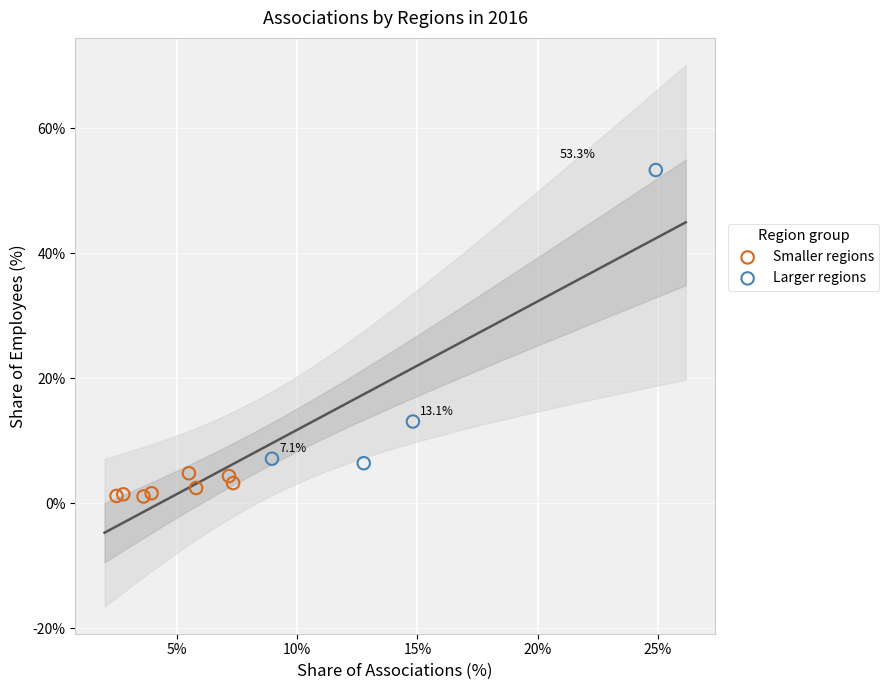

What are all the series names shown in the legend?

Smaller regions, Larger regions